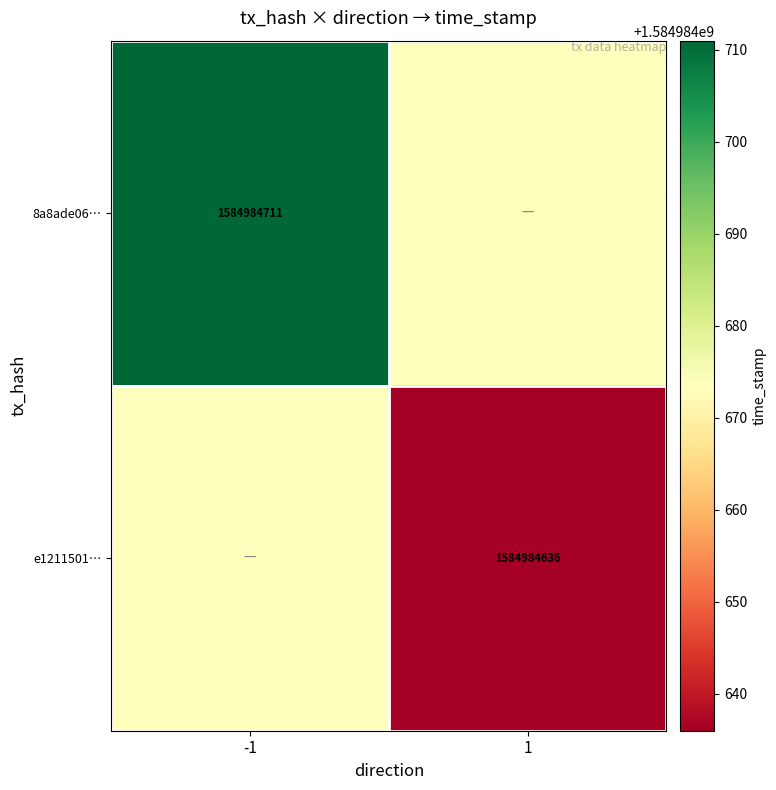

Reading right to left, extract all data points from this chart.

8a8ade064f5b0264a22500d581409954631abf5: 1584984711	-1
e1211501b13c76550e5a53859f5dbca90d058f1: 1584984636	1